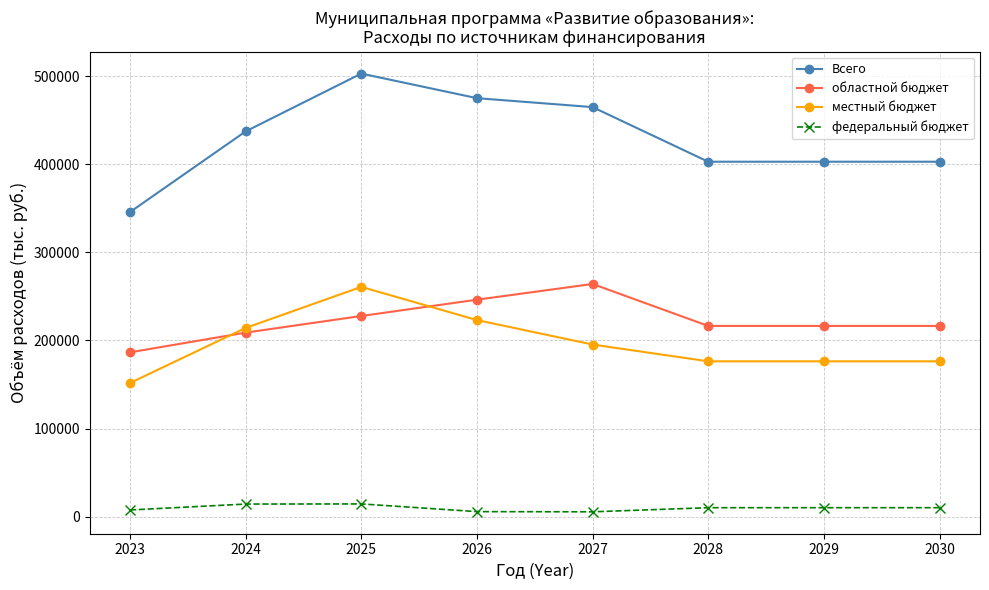

What is the value of the Всего point at the 7th from the left?

402991.7